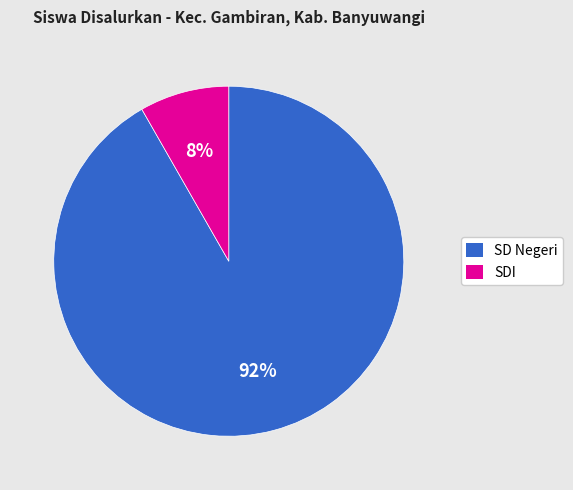

Is there any slice that represents more than half of the pie?

Yes